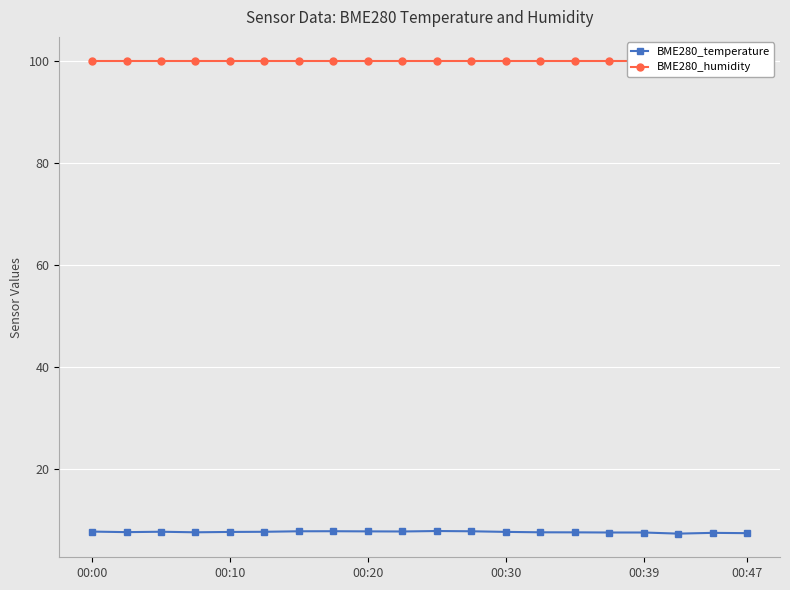

Between 14 and 19, which series saw the biggest shift?

BME280_temperature